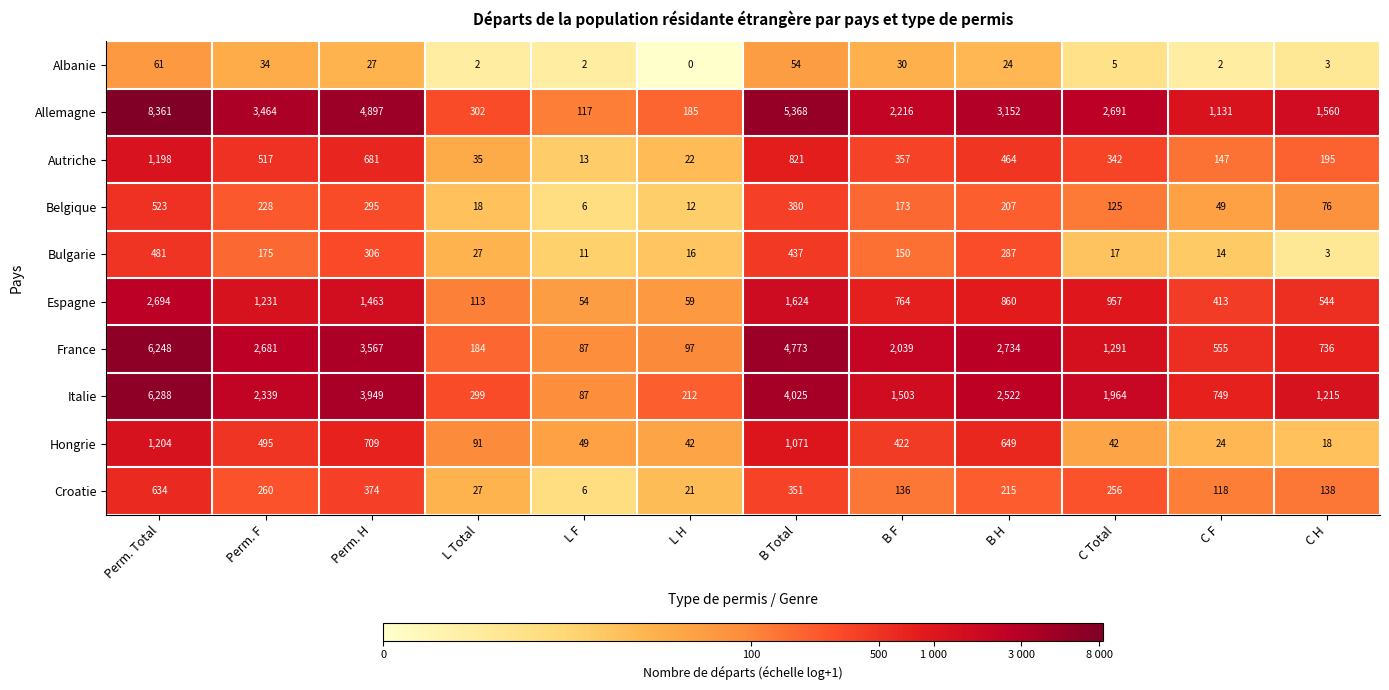

What is the sum of the Belgique values at L Total and Perm. Total?

541